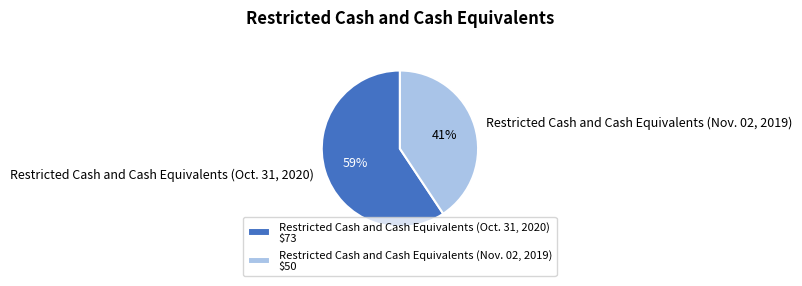

Which category has the biggest portion of the pie?

Restricted Cash and Cash Equivalents (Oct. 31, 2020)